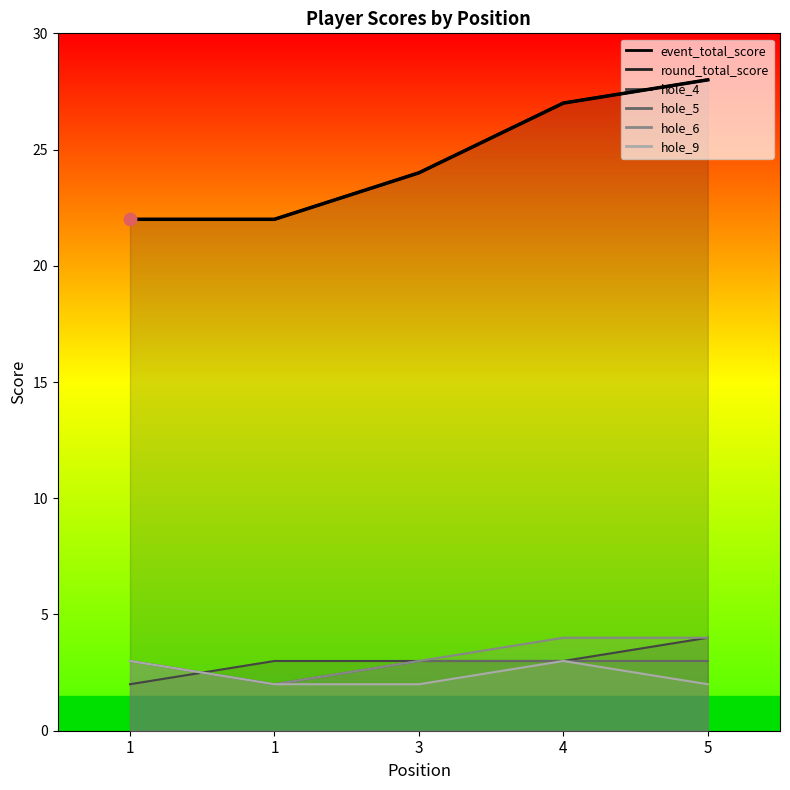

At how many categories does at least one series exceed 11?

5